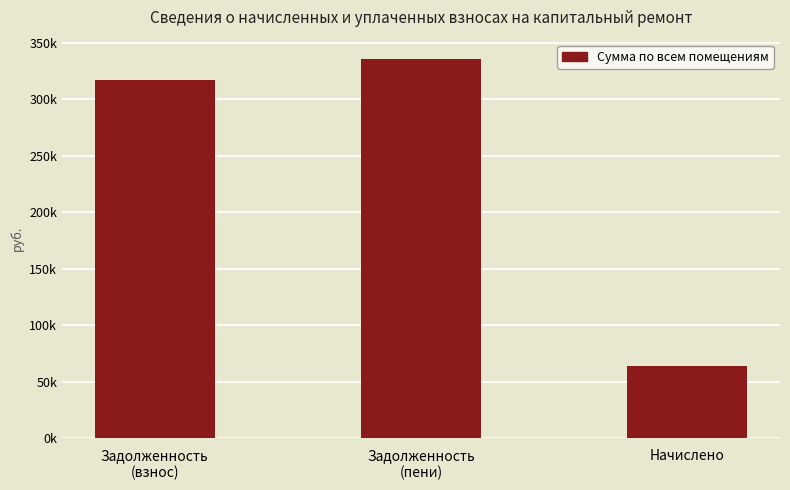

What is the label of the 3rd bar from the left?

Начислено